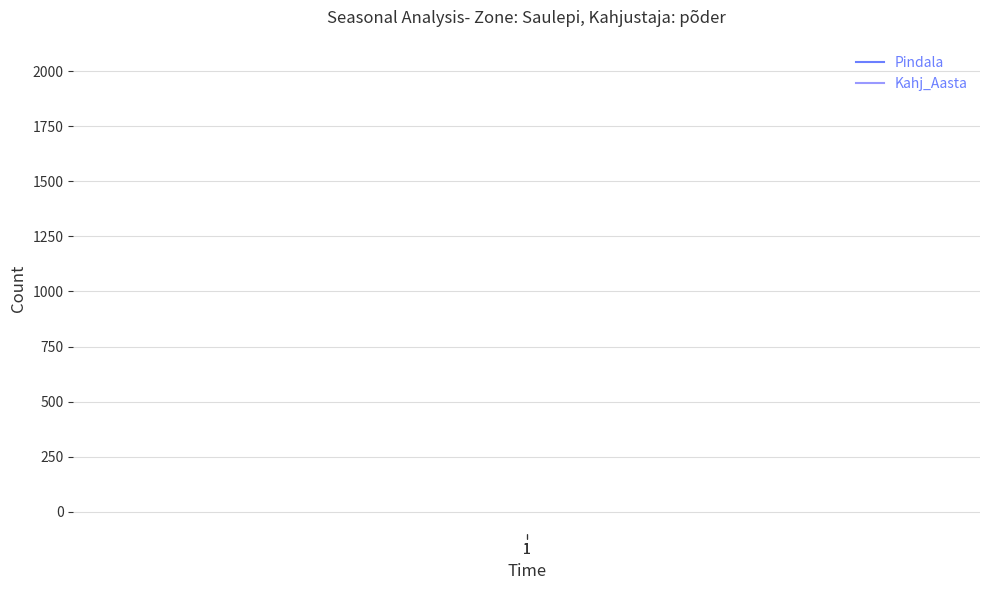

What is the total value across all series at 1?

2025.4